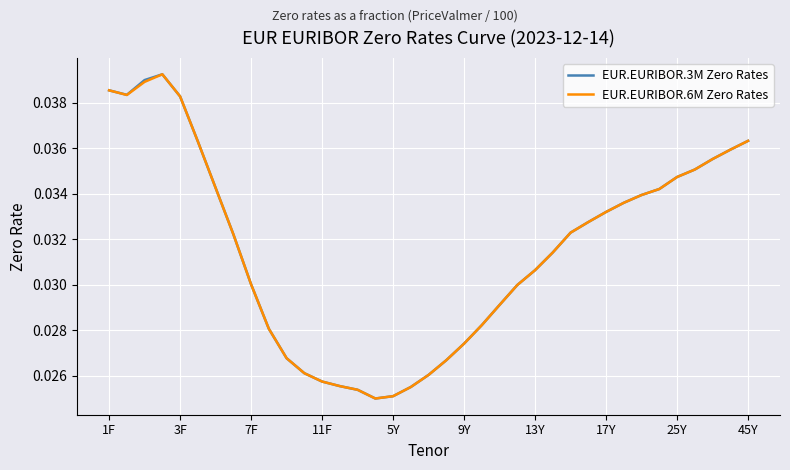

True or false: EUR.EURIBOR.6M Zero Rates has more than 0 interior local peaks.

True